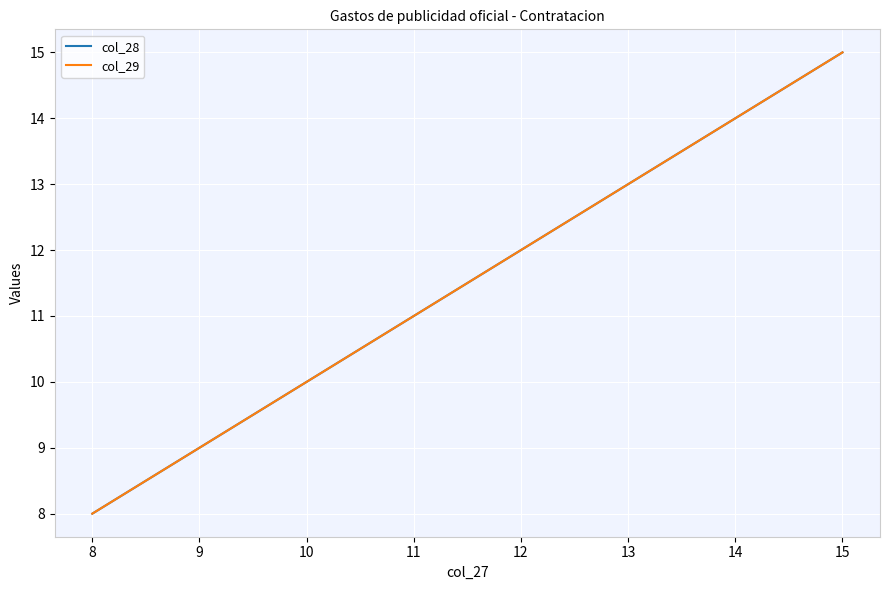

What is the average value of the col_28 series?

12